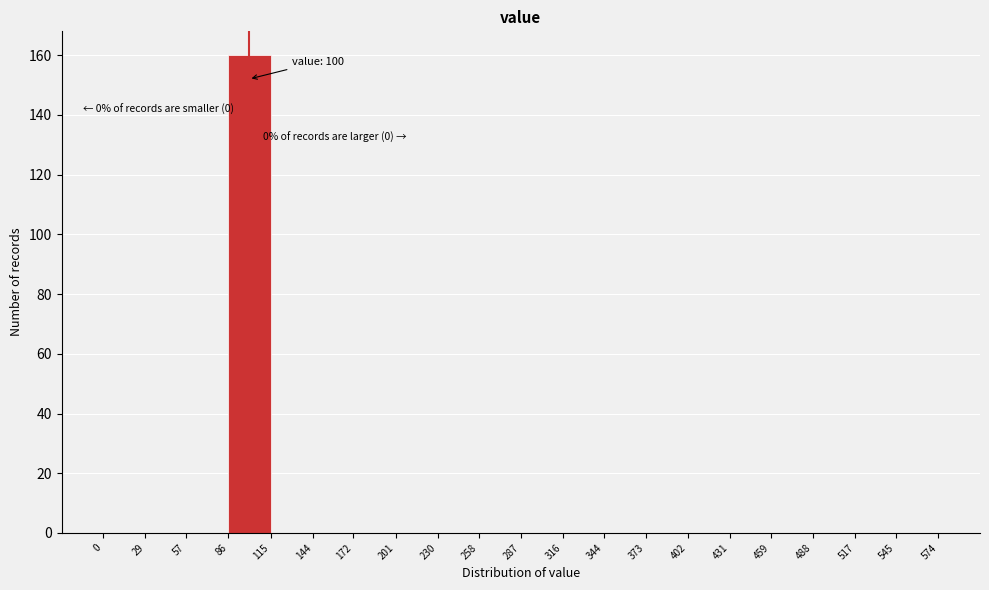

Over which range of the x-axis is the bar tallest?

86 to 115